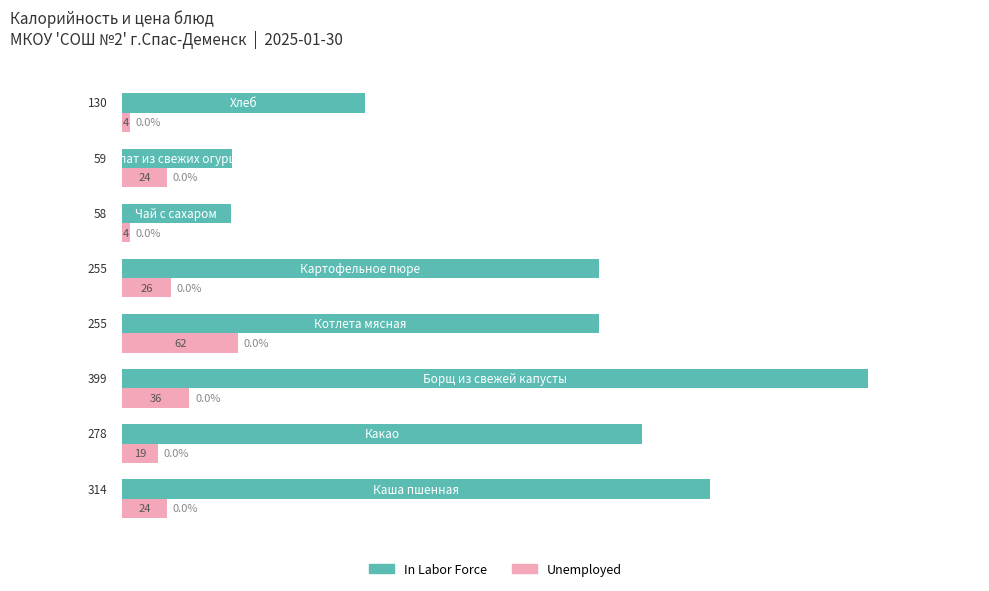

How many distinct data groups are displayed?

2